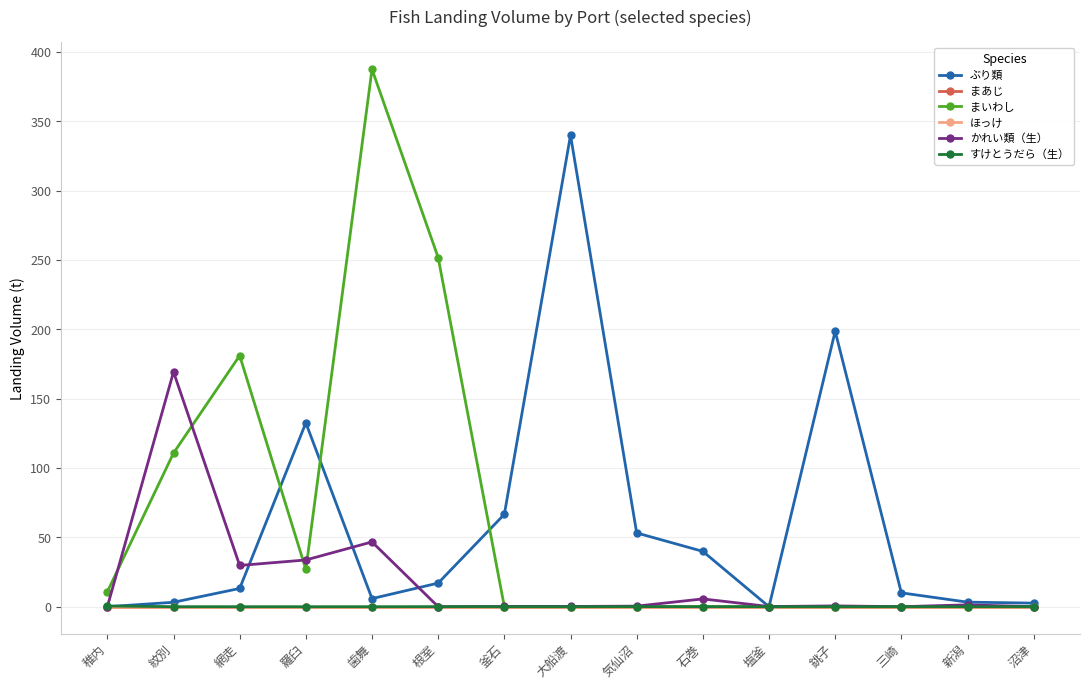

Is this an area chart (filled region under the line)?

No